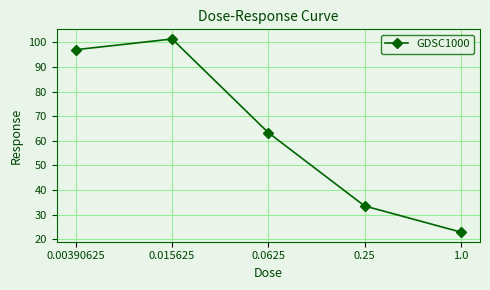

What is the maximum value shown in the chart?

101.3